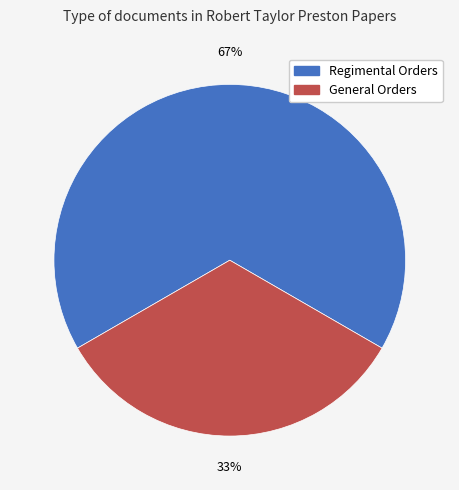

Does any single category account for the majority?

Yes